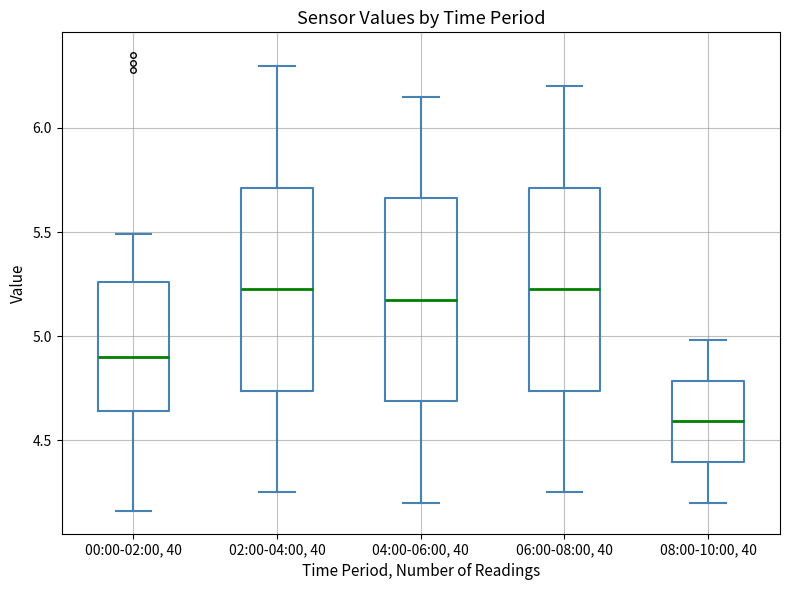

Where does the upper whisker of the box for 02:00-04:00, 40 end on the y-axis? The values are not printed on the chart, so give them approximately, as read against the axis.

6.30